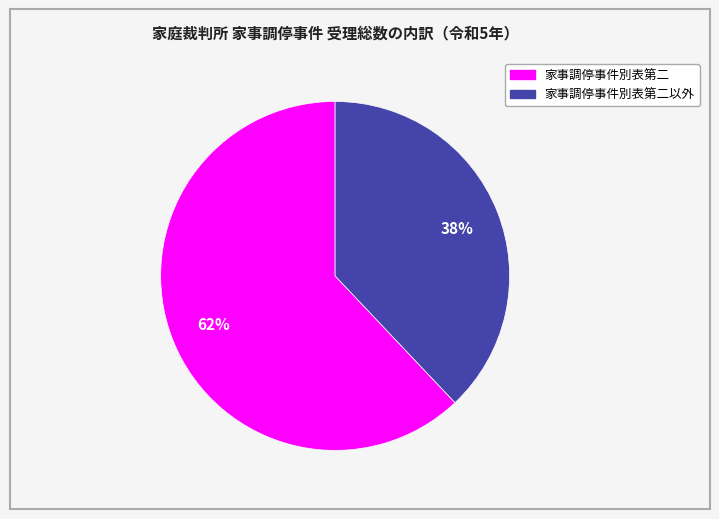

How many slices are in this pie chart?

2